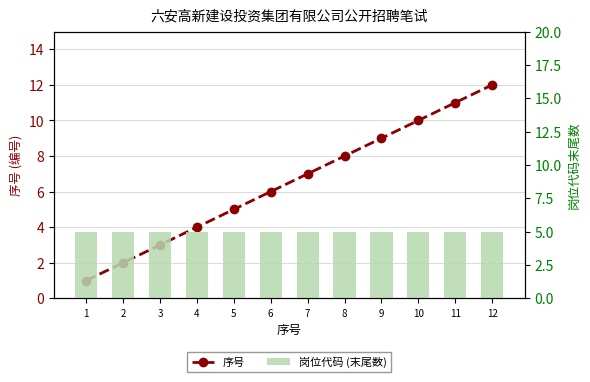

At which label does 序号 first exceed 7?

8